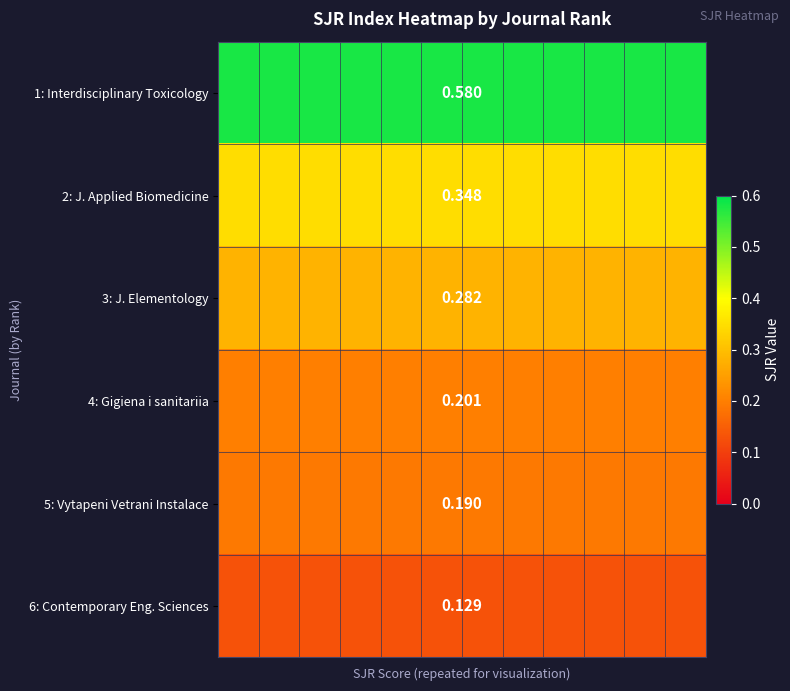

Which series has the largest range (max minus min)?

1: Interdisciplinary Toxicology